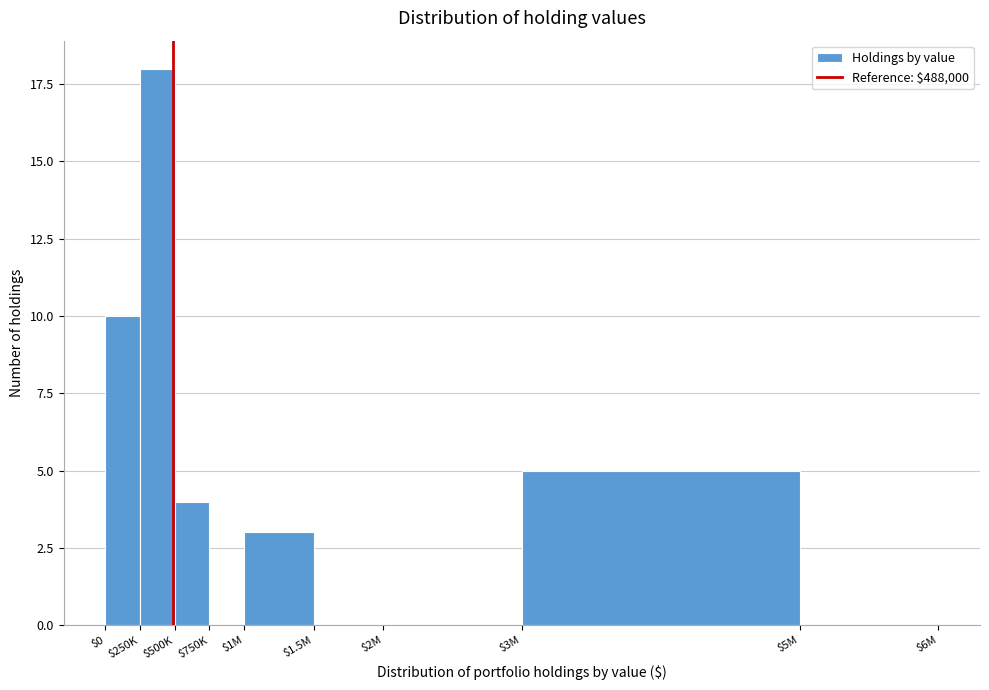

Is it true that the value at $0 is 14?

False